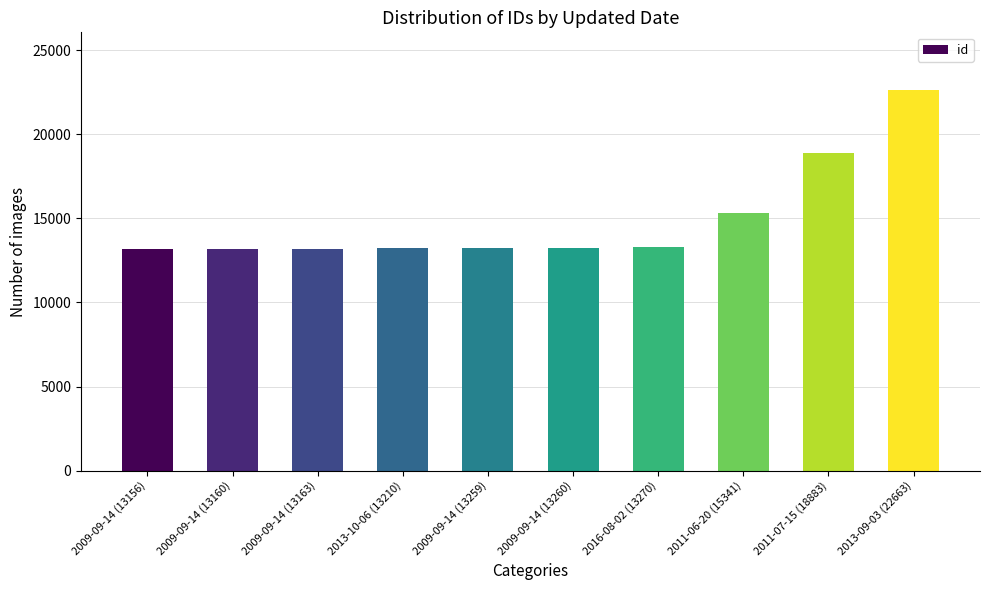

What is the value of the 3rd bar from the left?

13163